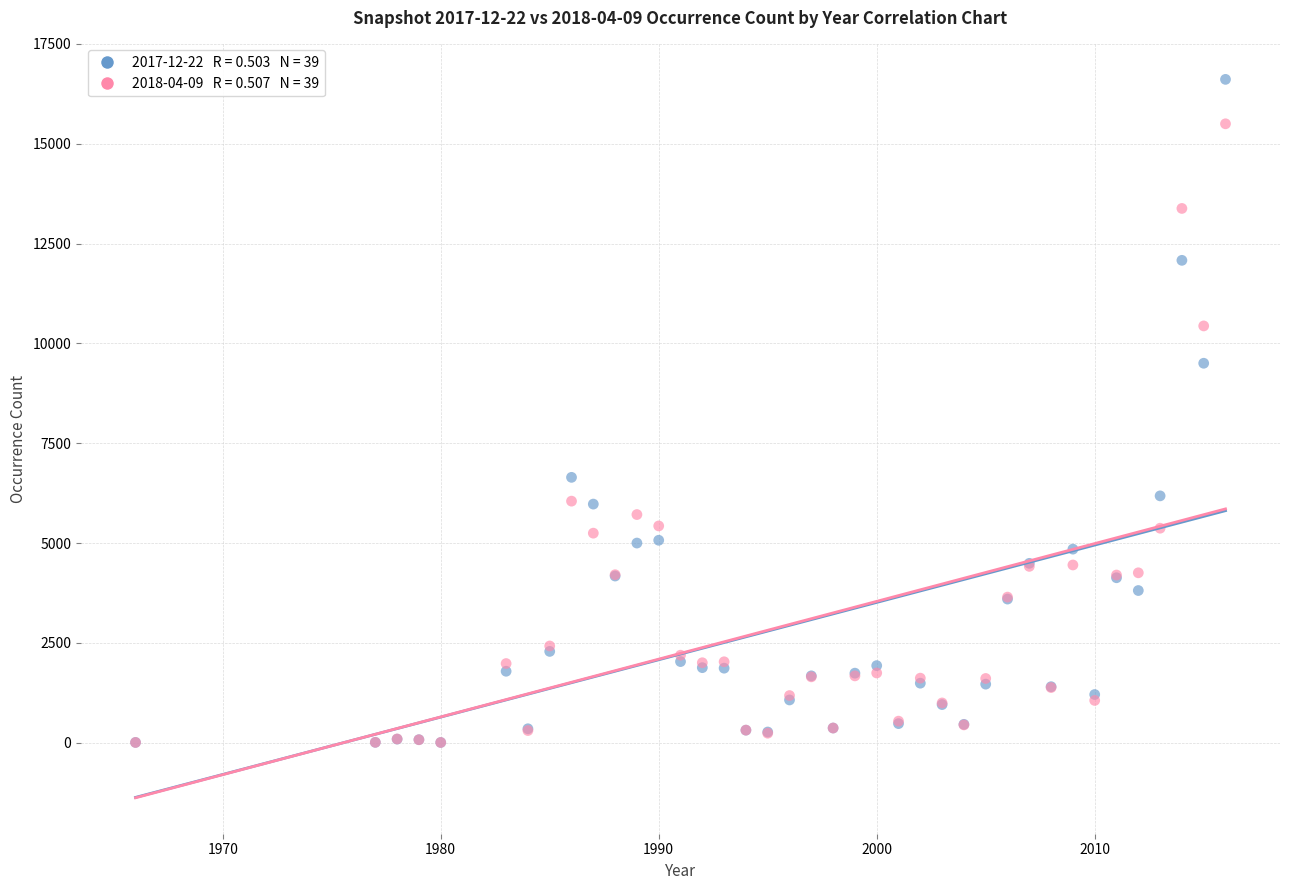

Across all series, what Y value is closest to 8309?

9503